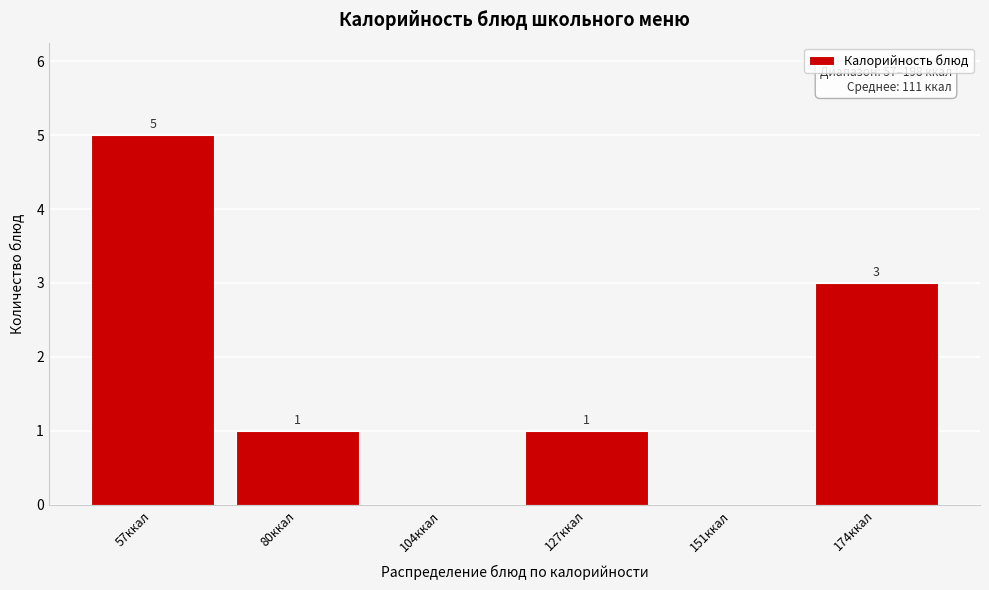

Reading right to left, what are all the values shown in this chart?

174ккал=3	151ккал=0	127ккал=1	104ккал=0	80ккал=1	57ккал=5